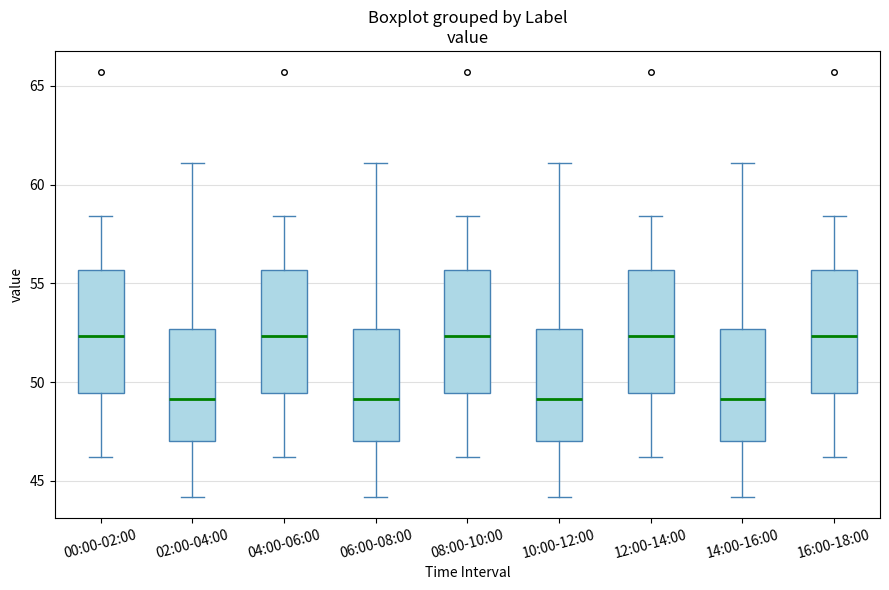

Reading left to right, read every box against the y-axis: the position of its median line, the range the box covers, and the ends of its whiskers. The values are not printed on the chart, so give them approximately, as read against the axis.

00:00-02:00: median 52.5, box 49.5 to 55.5, whiskers 46.0 to 58.5
02:00-04:00: median 49.0, box 47.0 to 52.5, whiskers 44.0 to 61.0
04:00-06:00: median 52.5, box 49.5 to 55.5, whiskers 46.0 to 58.5
06:00-08:00: median 49.0, box 47.0 to 52.5, whiskers 44.0 to 61.0
08:00-10:00: median 52.5, box 49.5 to 55.5, whiskers 46.0 to 58.5
10:00-12:00: median 49.0, box 47.0 to 52.5, whiskers 44.0 to 61.0
12:00-14:00: median 52.5, box 49.5 to 55.5, whiskers 46.0 to 58.5
14:00-16:00: median 49.0, box 47.0 to 52.5, whiskers 44.0 to 61.0
16:00-18:00: median 52.5, box 49.5 to 55.5, whiskers 46.0 to 58.5